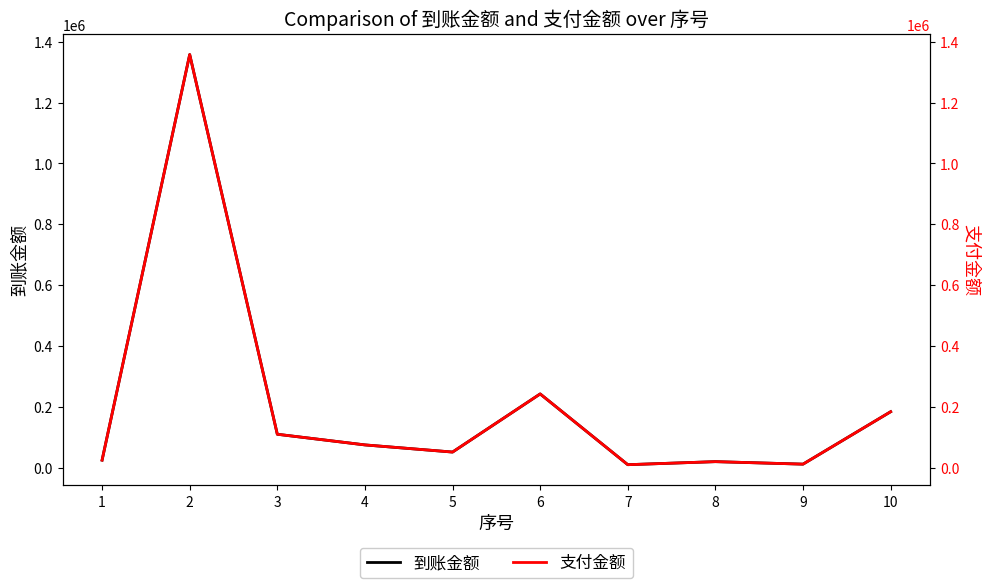

Count the number of categories in the chart.

10